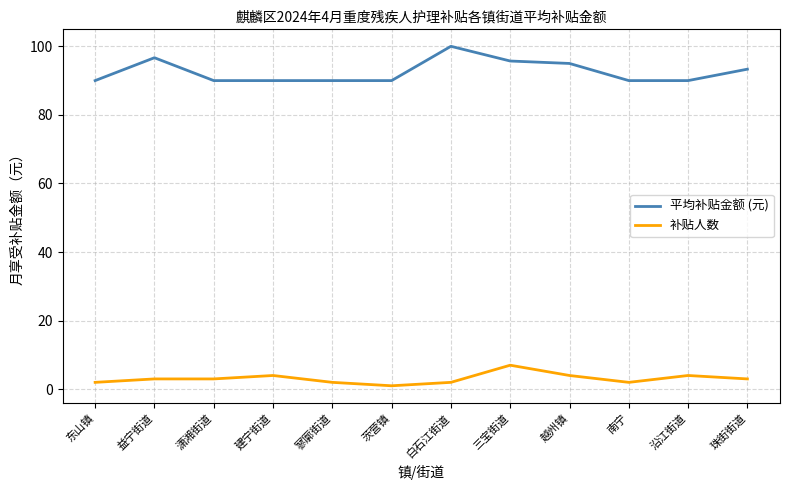

What is the difference between the highest and lowest values at 白石江街道?

98.0